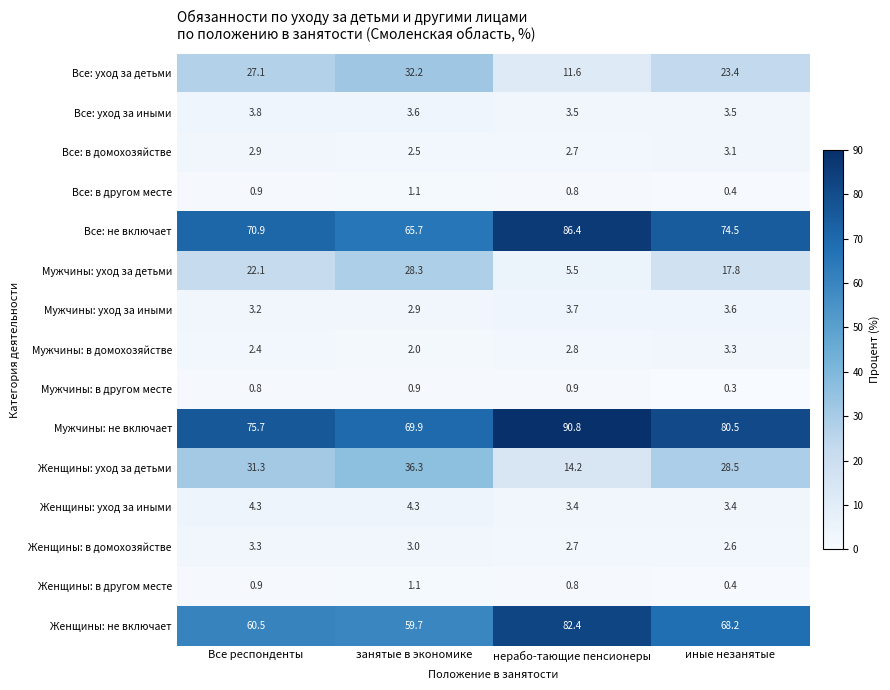

Is the value of Женщины: уход за детьми at нерабо-тающие пенсионеры greater than the value of Женщины: в другом месте at нерабо-тающие пенсионеры?

Yes